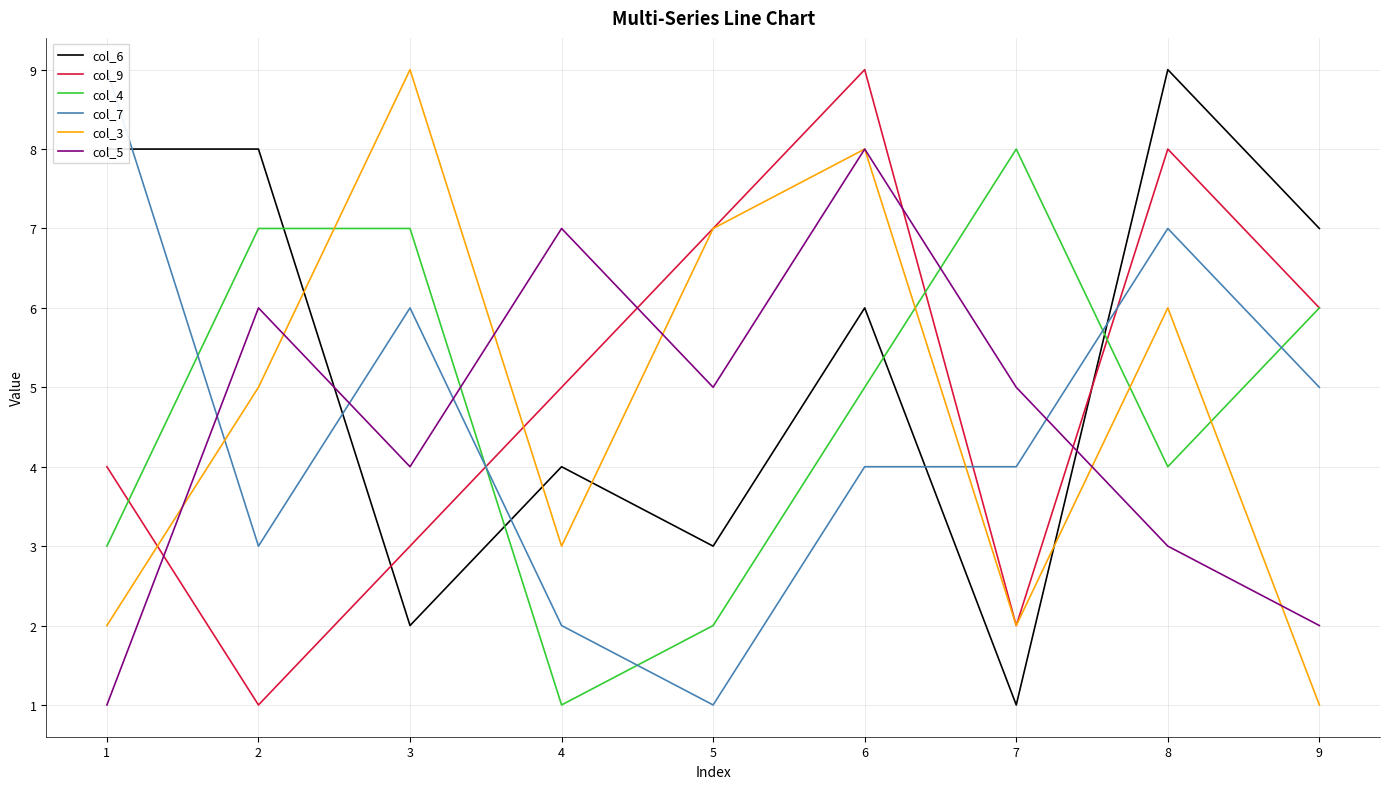

What is the value of the col_9 point at the 9th from the left?

6